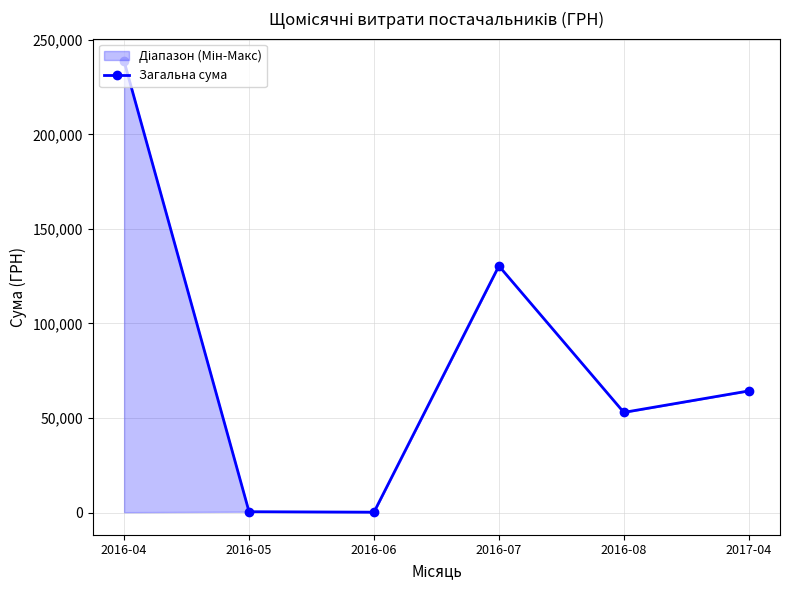

What is the average value?

81137.8